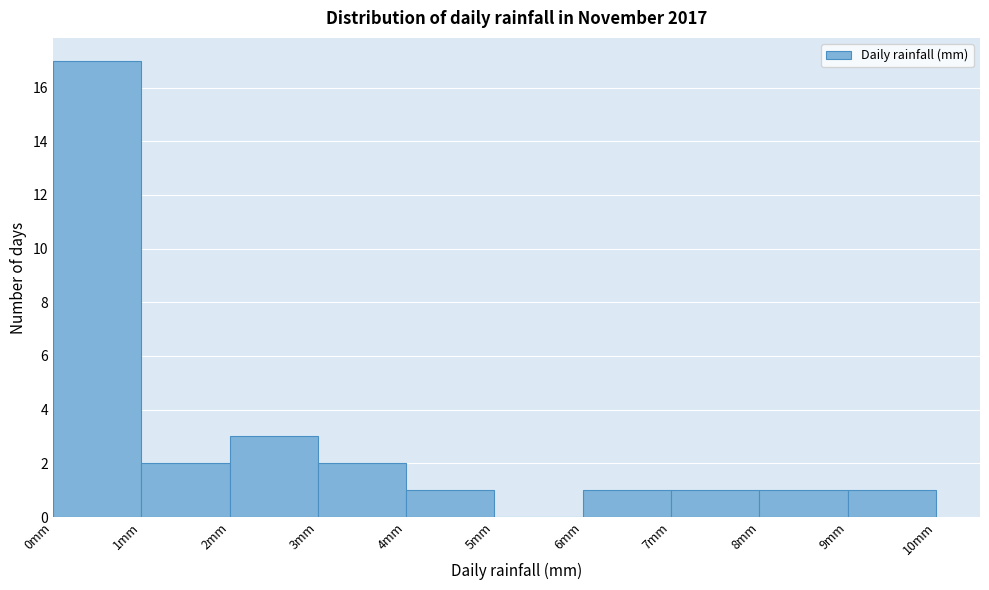

Reading left to right, list every bar in this chart as the range it spans on the x-axis followed by its height. The values are not printed on the chart, so give them approximately, as read against the axis.

0 to 1: 17
1 to 2: 2
2 to 3: 3
3 to 4: 2
4 to 5: 1
5 to 6: 0
6 to 7: 1
7 to 8: 1
8 to 9: 1
9 to 10: 1